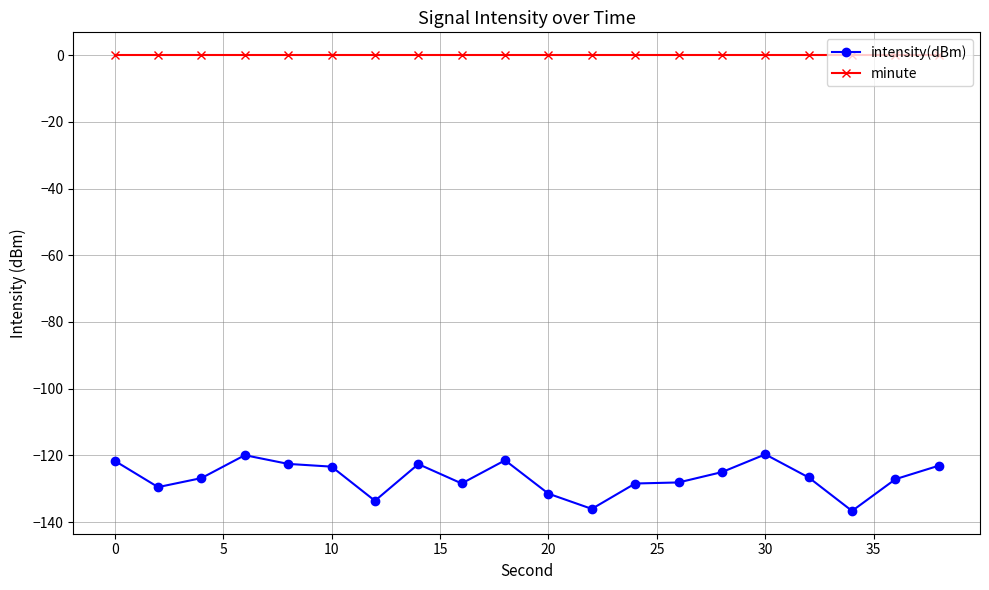

Which series has the widest spread of values?

intensity(dBm)